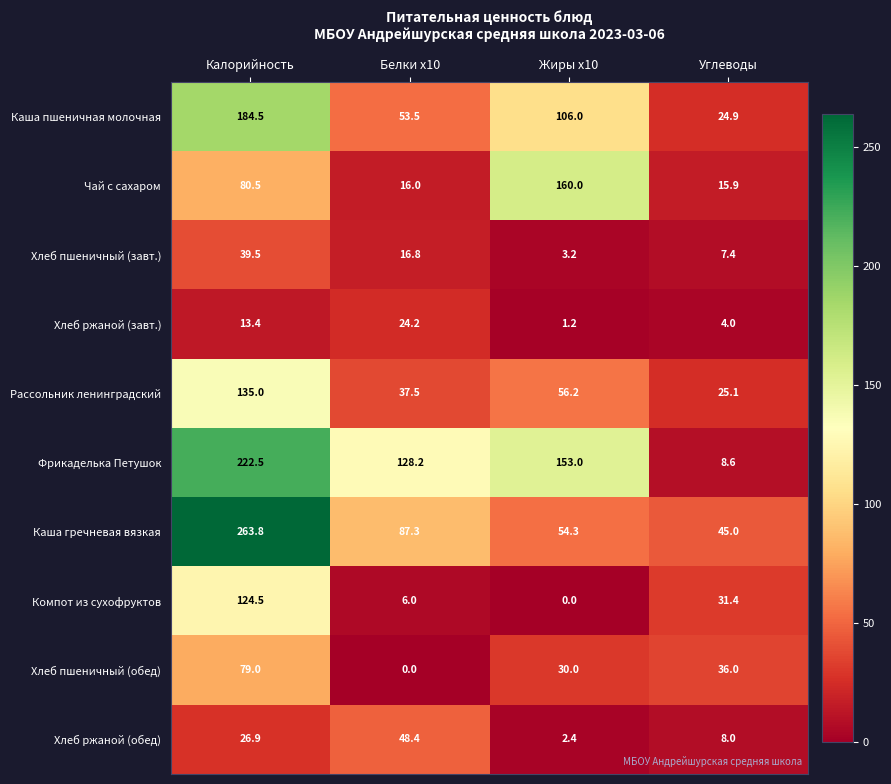

What is the difference between the highest and lowest values at Углеводы?

41.0